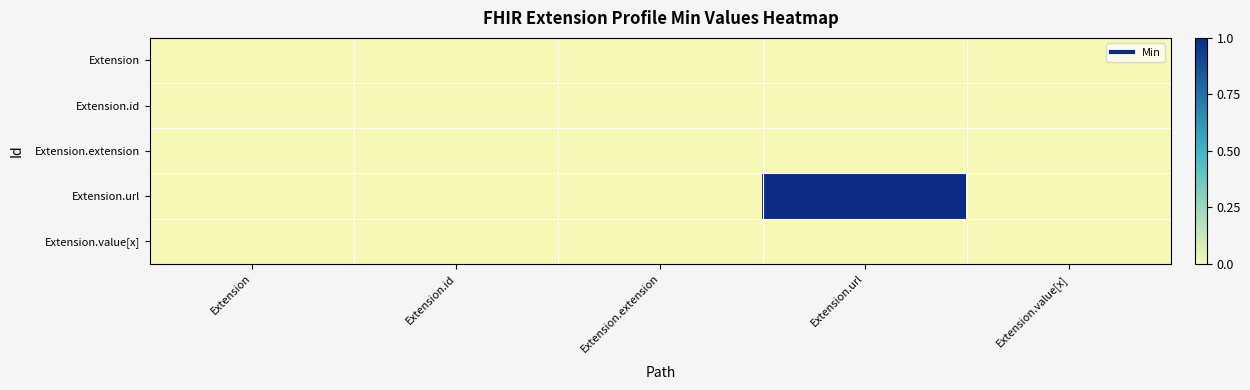

Reading left to right, extract all data points from this chart.

Extension: Extension=0	Extension.id=0	Extension.extension=0	Extension.url=0	Extension.value[x]=0
Extension.id: Extension=0	Extension.id=0	Extension.extension=0	Extension.url=0	Extension.value[x]=0
Extension.extension: Extension=0	Extension.id=0	Extension.extension=0	Extension.url=0	Extension.value[x]=0
Extension.url: Extension=0	Extension.id=0	Extension.extension=0	Extension.url=1	Extension.value[x]=0
Extension.value[x]: Extension=0	Extension.id=0	Extension.extension=0	Extension.url=0	Extension.value[x]=0